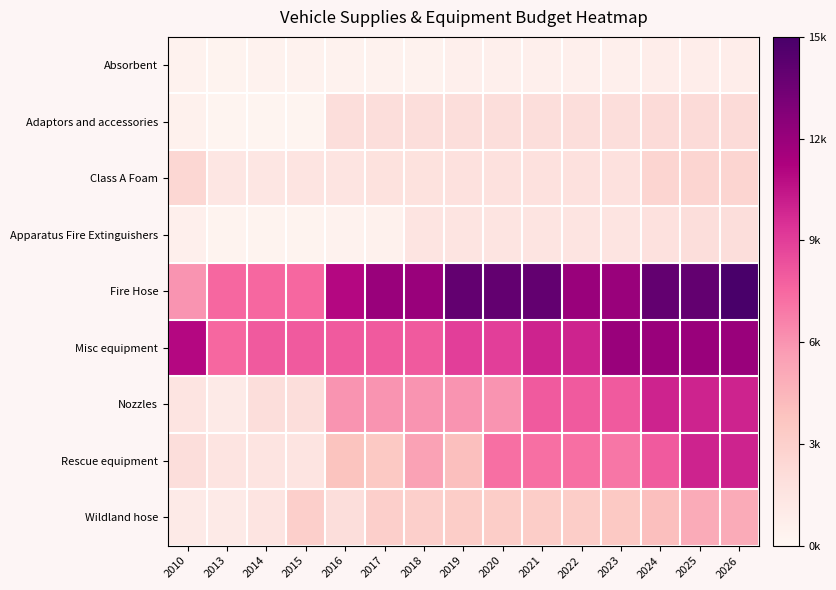

Reading left to right, transcribe all the data shown in this chart.

Absorbent: 2010=0.0	2013=0.0	2014=0.0	2015=0.0	2016=0.0	2017=0.0	2018=0.0	2019=0.0	2020=0.0	2021=0.0	2022=0.0	2023=0.0	2024=0.1	2025=0.1	2026=0.1
Adaptors and accessories: 2010=0.0	2013=0.0	2014=0.0	2015=0.0	2016=0.1	2017=0.1	2018=0.1	2019=0.1	2020=0.1	2021=0.1	2022=0.1	2023=0.1	2024=0.1	2025=0.1	2026=0.1
Class A Foam: 2010=0.2	2013=0.1	2014=0.1	2015=0.1	2016=0.1	2017=0.1	2018=0.1	2019=0.1	2020=0.1	2021=0.1	2022=0.1	2023=0.1	2024=0.2	2025=0.2	2026=0.2
Apparatus Fire Extinguishers: 2010=0.0	2013=0.0	2014=0.0	2015=0.0	2016=0.0	2017=0.0	2018=0.1	2019=0.1	2020=0.1	2021=0.1	2022=0.1	2023=0.1	2024=0.1	2025=0.1	2026=0.1
Fire Hose: 2010=0.4	2013=0.5	2014=0.5	2015=0.5	2016=0.7	2017=0.8	2018=0.8	2019=0.9	2020=0.9	2021=0.9	2022=0.8	2023=0.8	2024=0.9	2025=0.9	2026=1.0
Misc equipment: 2010=0.7	2013=0.5	2014=0.5	2015=0.5	2016=0.5	2017=0.5	2018=0.5	2019=0.6	2020=0.6	2021=0.7	2022=0.7	2023=0.8	2024=0.8	2025=0.8	2026=0.8
Nozzles: 2010=0.1	2013=0.1	2014=0.1	2015=0.1	2016=0.4	2017=0.4	2018=0.4	2019=0.4	2020=0.4	2021=0.5	2022=0.5	2023=0.5	2024=0.7	2025=0.7	2026=0.7
Rescue equipment: 2010=0.1	2013=0.1	2014=0.1	2015=0.1	2016=0.3	2017=0.2	2018=0.4	2019=0.3	2020=0.5	2021=0.5	2022=0.5	2023=0.5	2024=0.5	2025=0.7	2026=0.7
Wildland hose: 2010=0.1	2013=0.1	2014=0.1	2015=0.2	2016=0.1	2017=0.2	2018=0.2	2019=0.2	2020=0.2	2021=0.2	2022=0.2	2023=0.2	2024=0.3	2025=0.3	2026=0.3